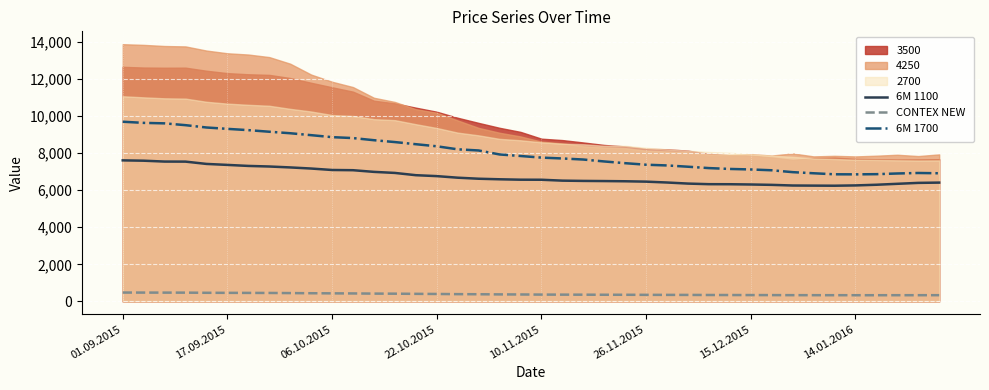

At how many categories does at least one series exceed 8240?

16